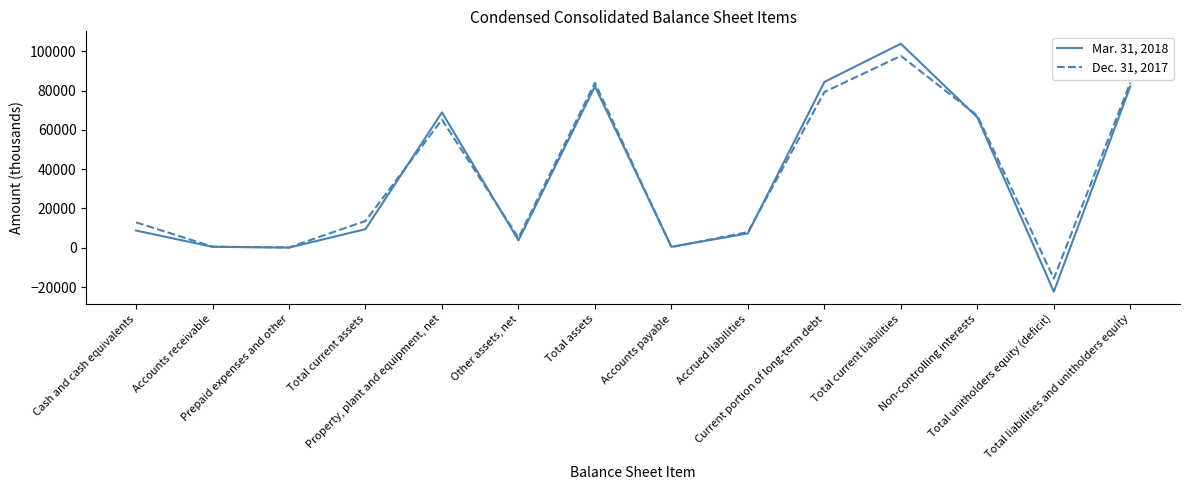

What is the lowest value of the Dec. 31, 2017 series?

-15672